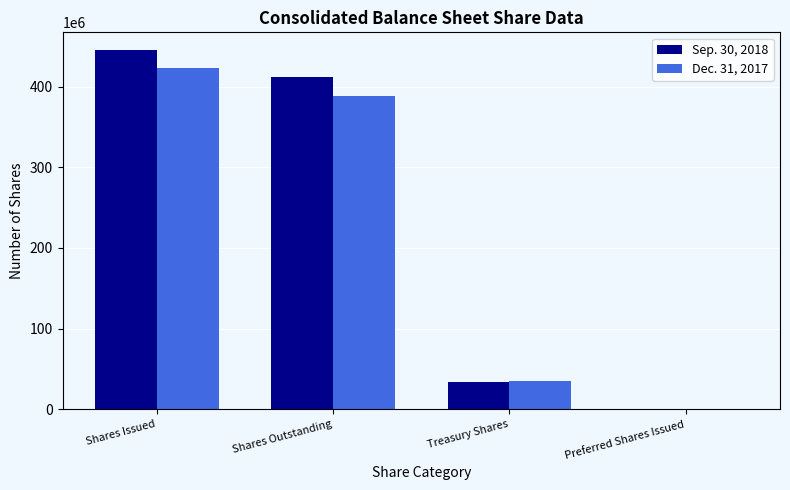

How many data points does each series have?

4